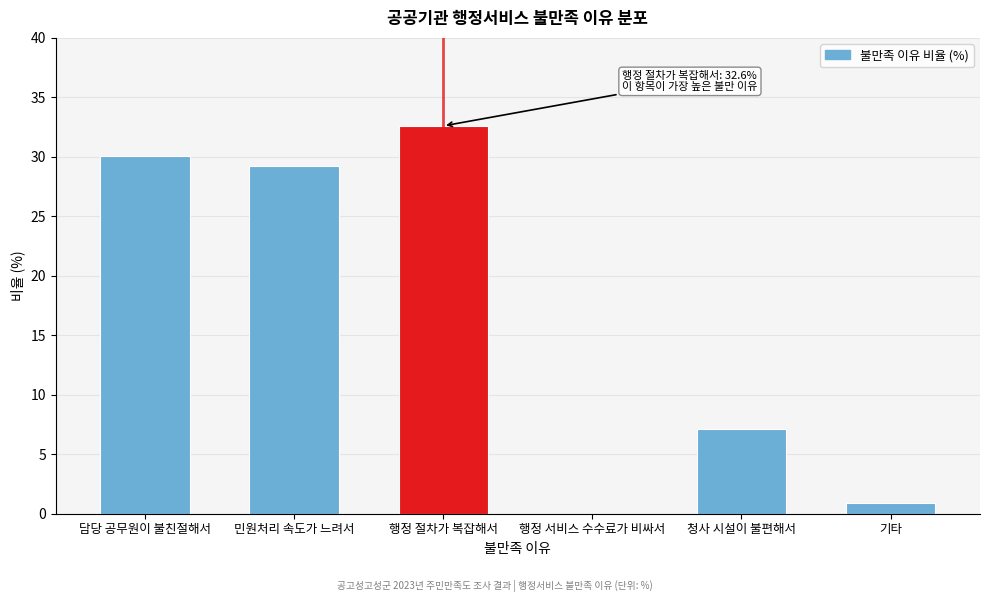

Reading right to left, transcribe all the data shown in this chart.

기타=0.9	청사 시설이 불편해서=7.1	행정 서비스 수수료가 비싸서=0.0	행정 절차가 복잡해서=32.6	민원처리 속도가 느려서=29.2	담당 공무원이 불친절해서=30.1